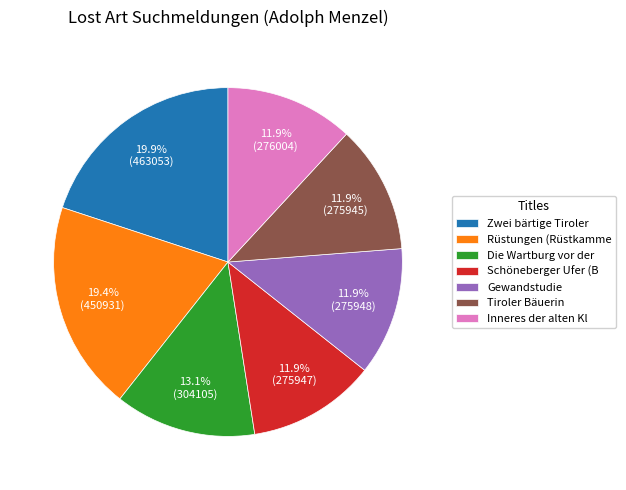

Is Gewandstudie the majority of the pie?

No